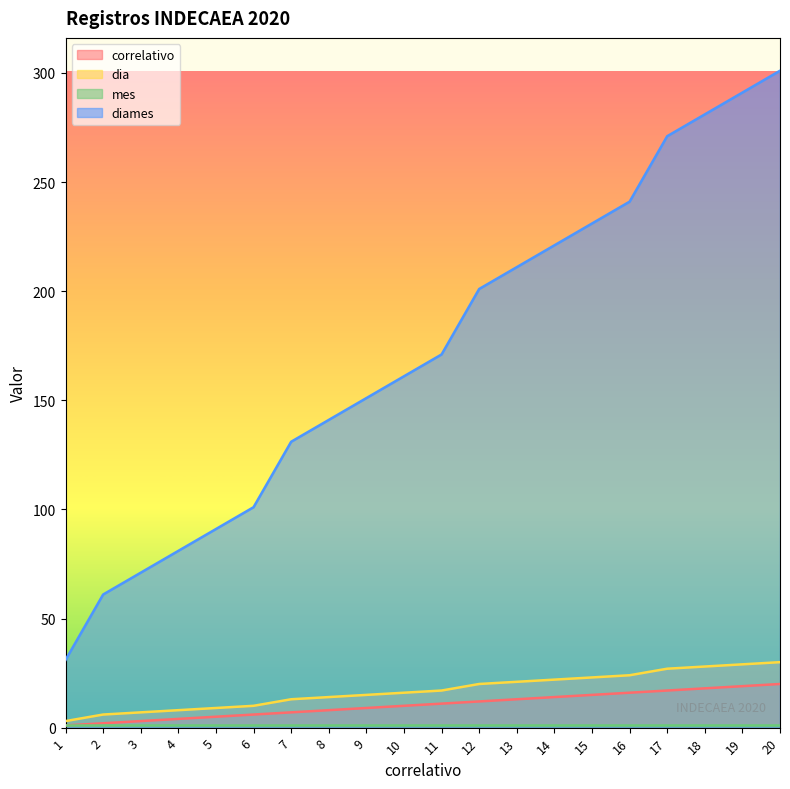

What is the difference between the second highest and second lowest values in the diames series?

230